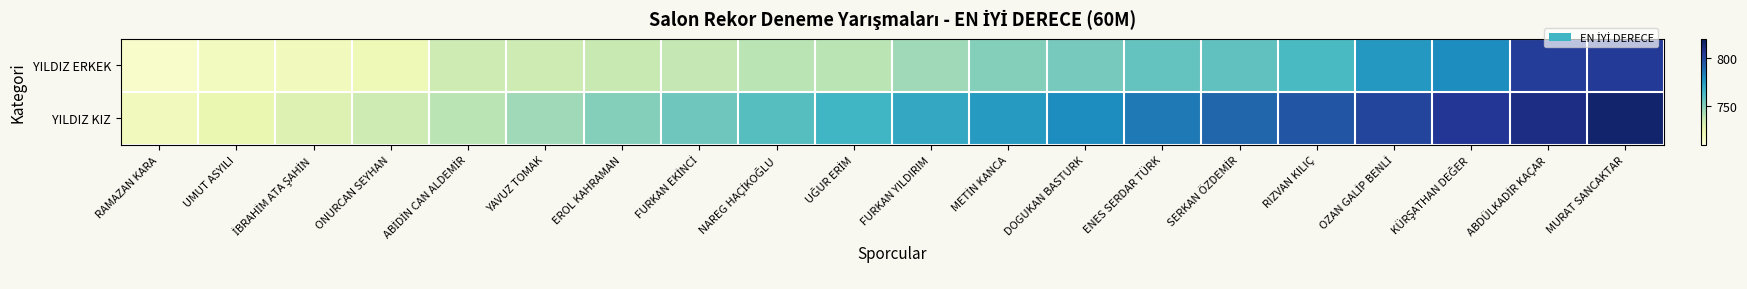

Rank the series by their maximum value, from highest to lowest.

YILDIZ KIZ, YILDIZ ERKEK